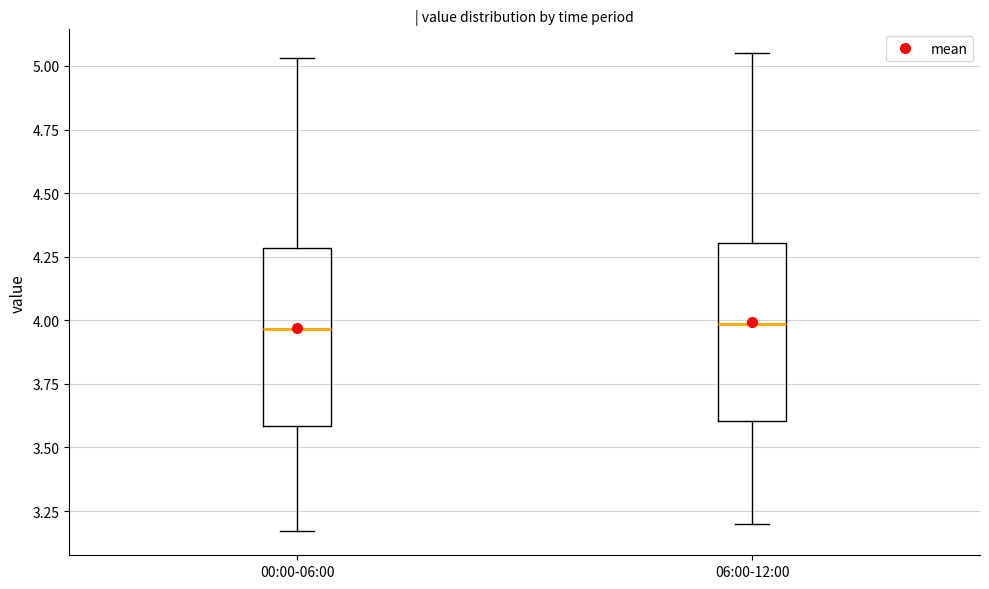

Reading left to right, transcribe this box plot: for each box, give where its median line is, the range the box spans, and where its two whiskers end, as read against the y-axis. The values are not printed on the chart, so give them approximately, as read against the axis.

00:00-06:00: median 3.95, box 3.60 to 4.30, whiskers 3.15 to 5.05
06:00-12:00: median 4.00, box 3.60 to 4.30, whiskers 3.20 to 5.05